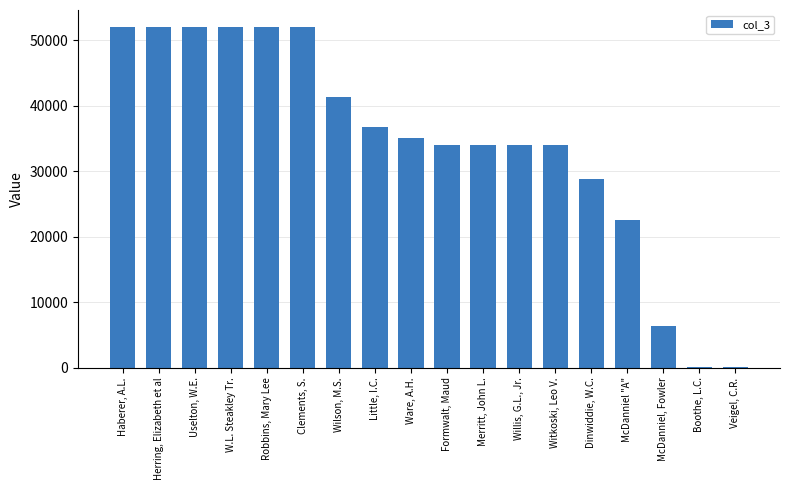

What is the maximum value shown in the chart?

52021